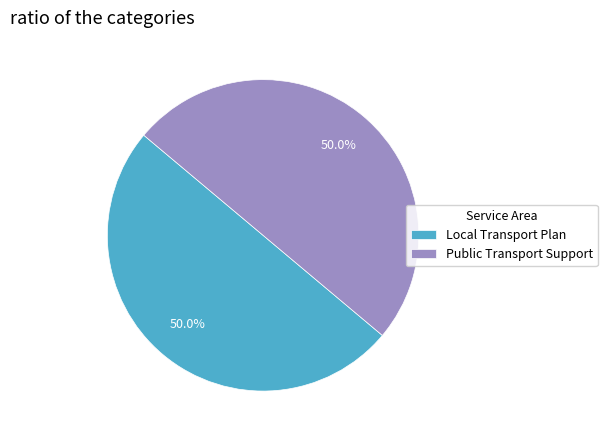

To the nearest percent, what is the combined percentage of Local Transport Plan and Public Transport Support?

100%